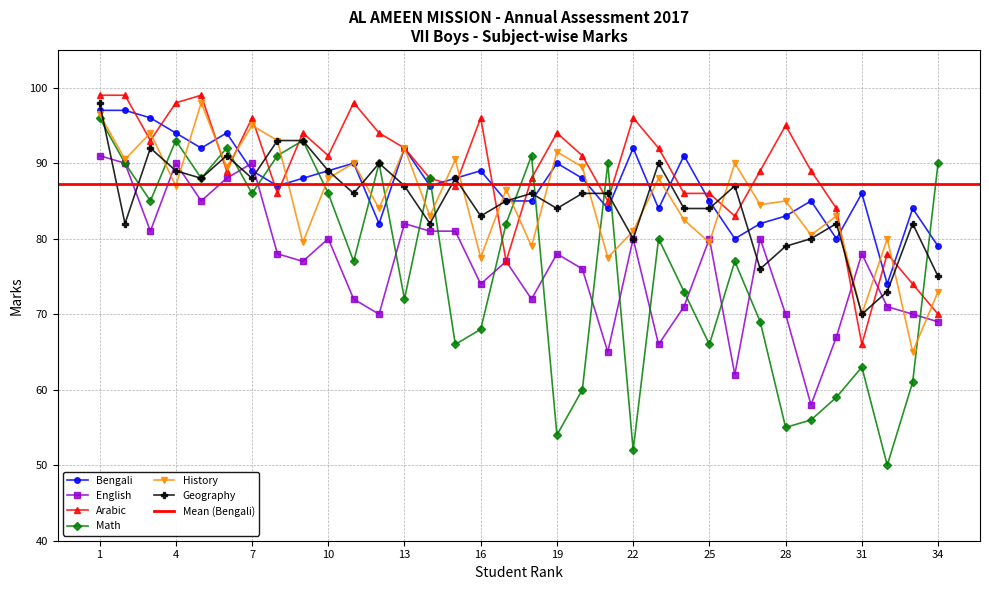

How many categories are shown in the chart?

34